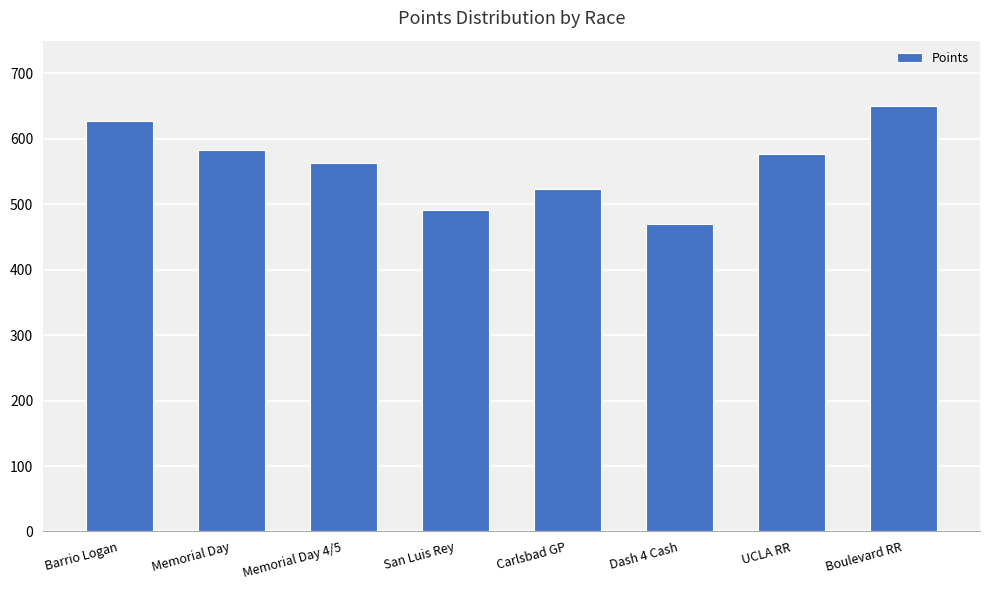

What is the smallest value displayed?

469.8